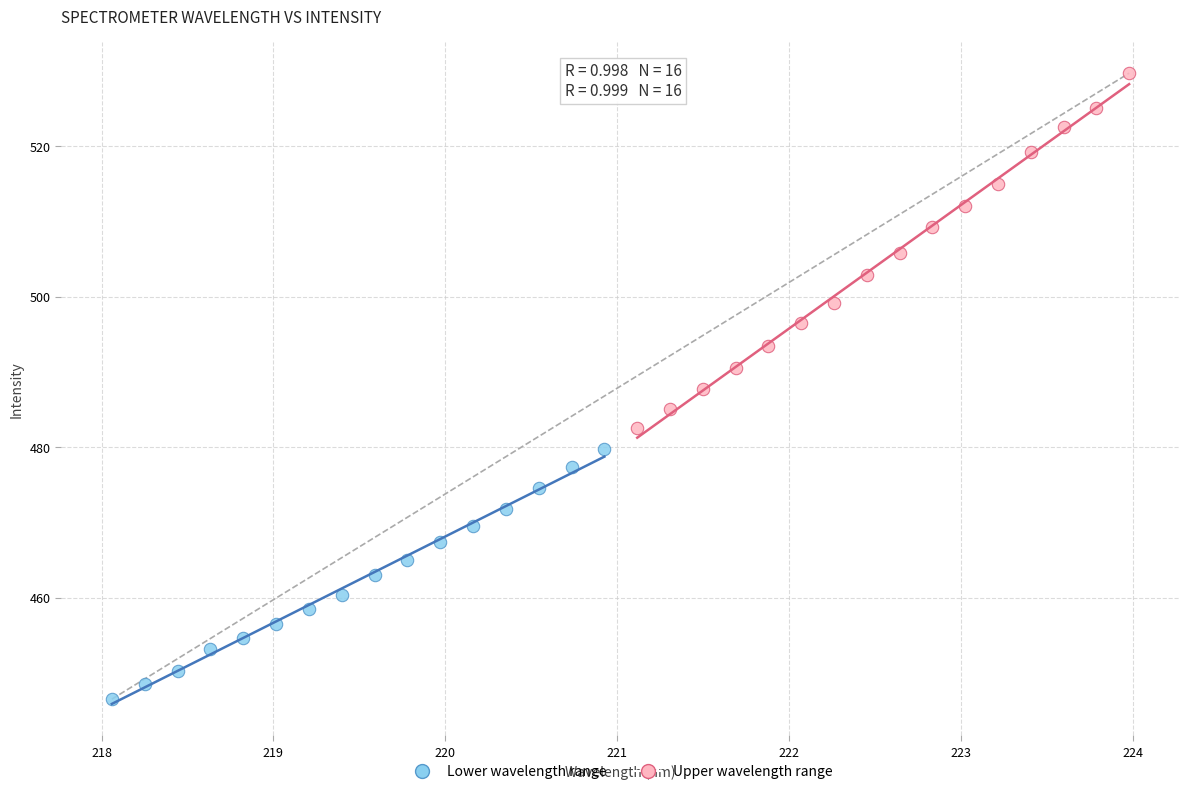

Which series has the widest spread of Y values?

Upper wavelength range